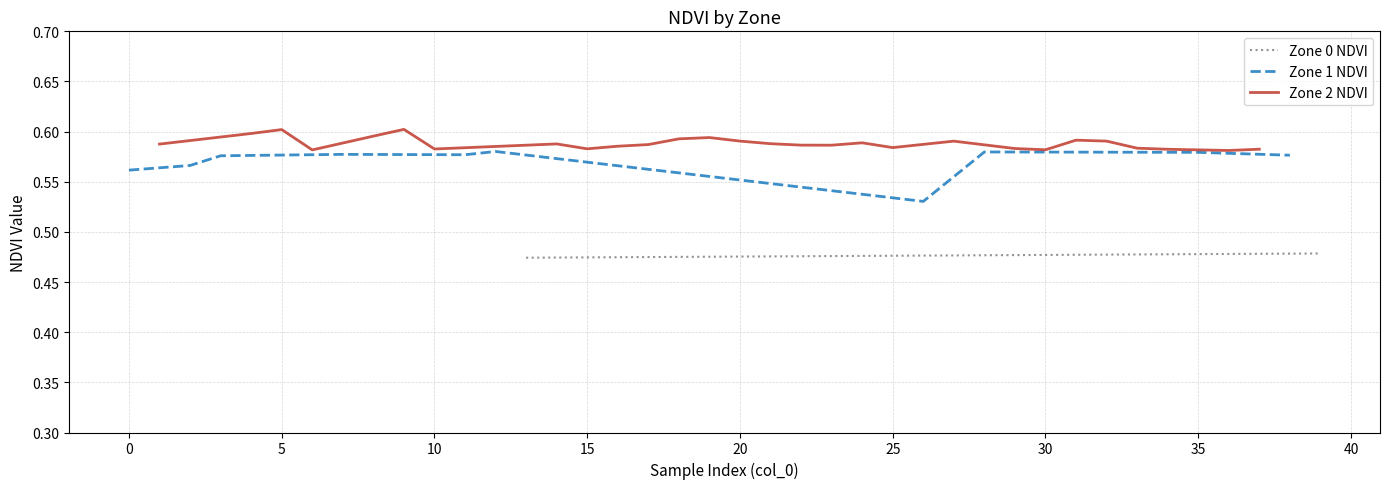

What are all the series names shown in the legend?

Zone 0 NDVI, Zone 1 NDVI, Zone 2 NDVI